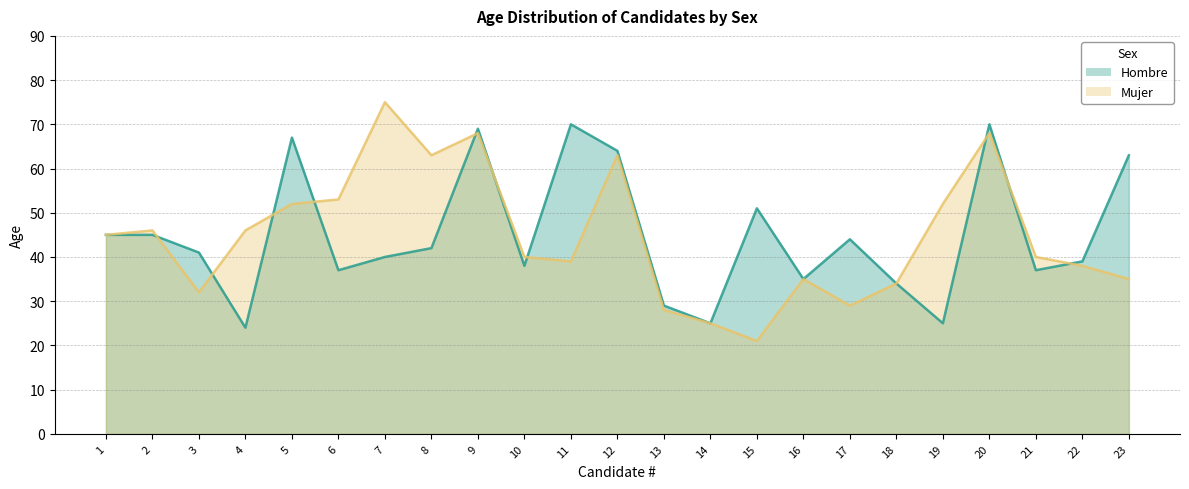

How many values in the Hombre series exceed 41?

11